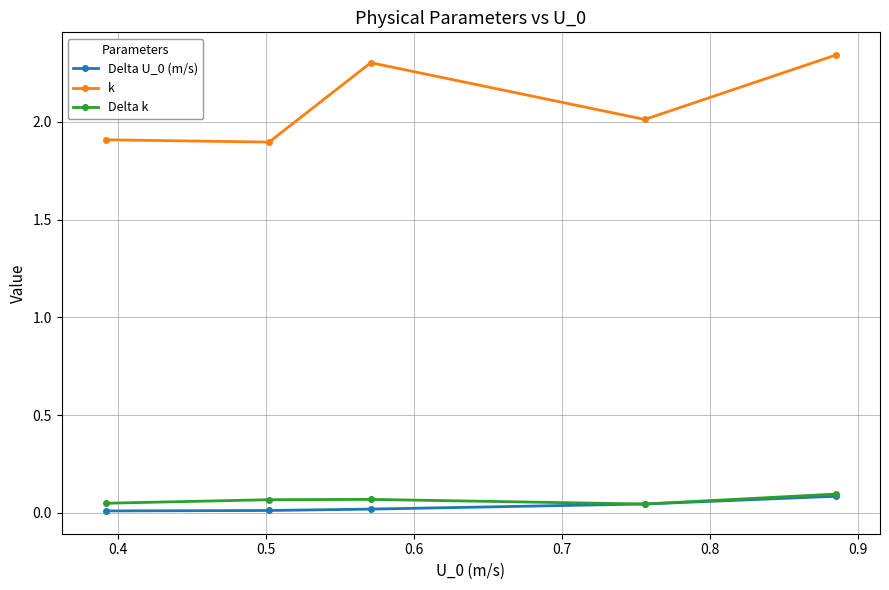

True or false: k has more than 1 interior local peaks.

False